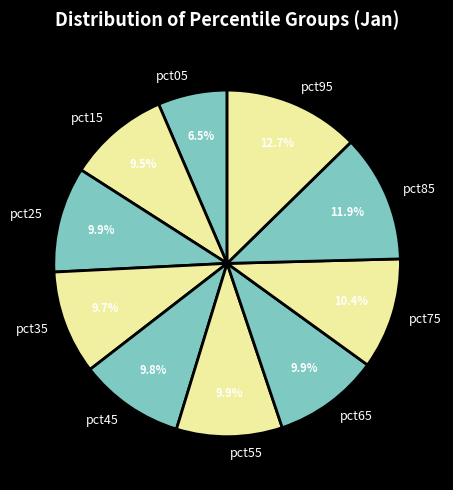

To the nearest percent, what is the difference between the pct05 and pct15 slice percentages?

3%